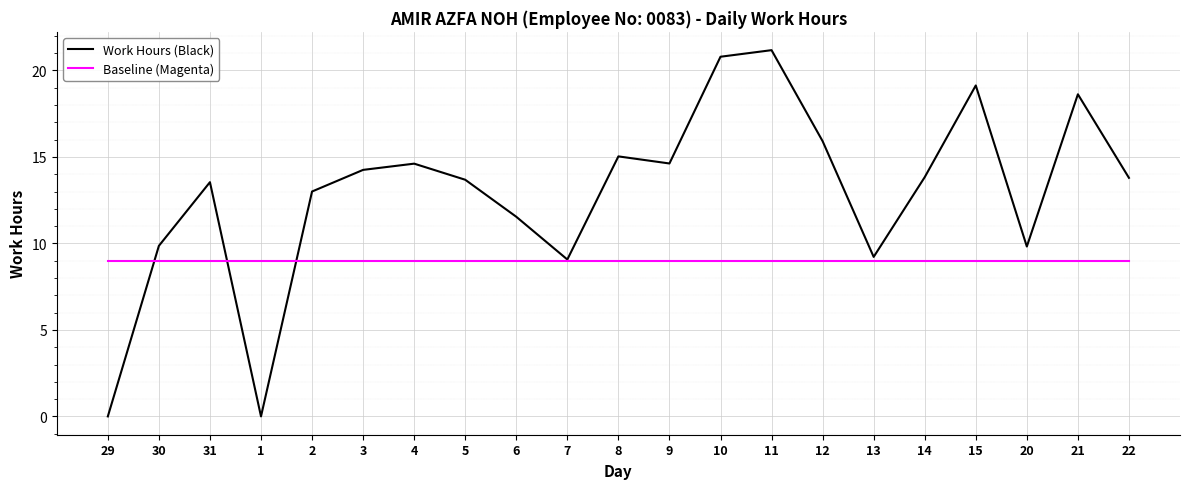

What is the total value across all series at 15?

28.1